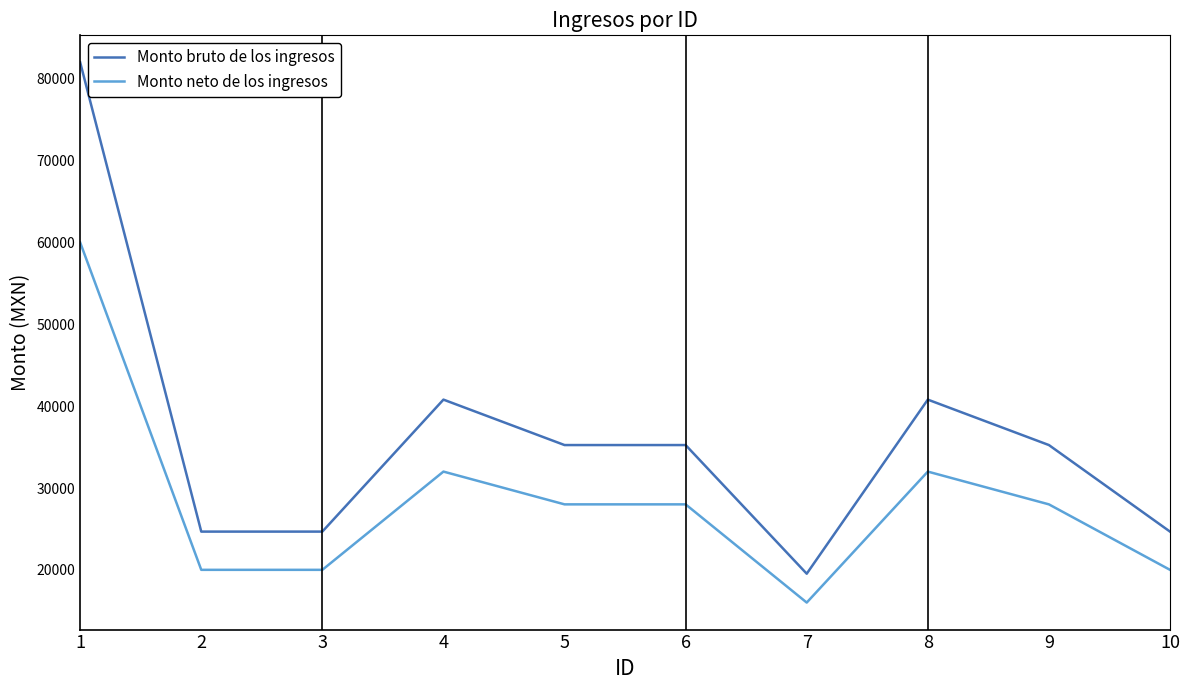

At 2, list the series in order from largest to smallest.

Monto bruto de los ingresos, Monto neto de los ingresos